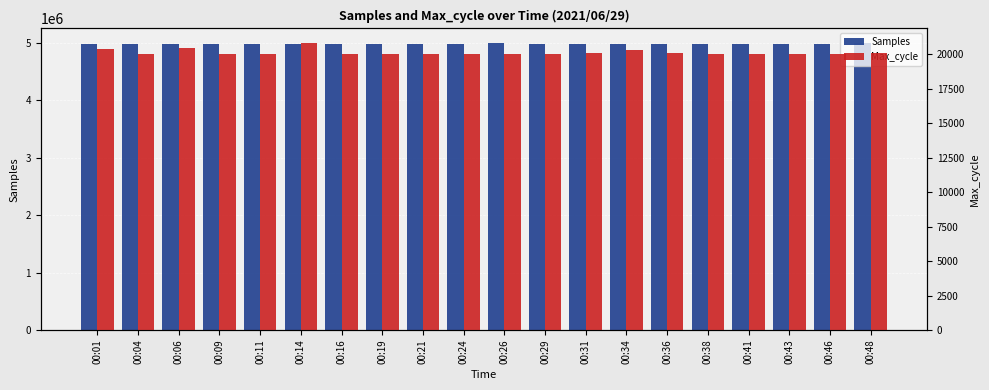

List the series in order of their overall mean, lowest first.

Max_cycle, Samples